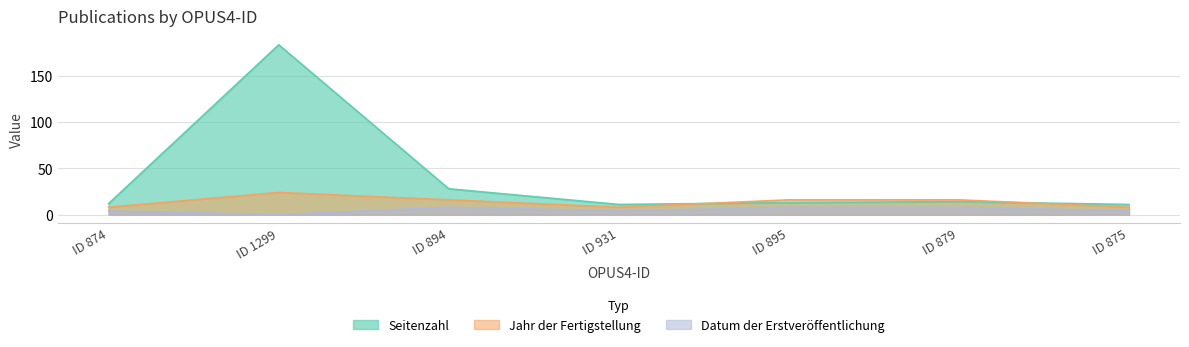

What is the greatest value displayed?

184